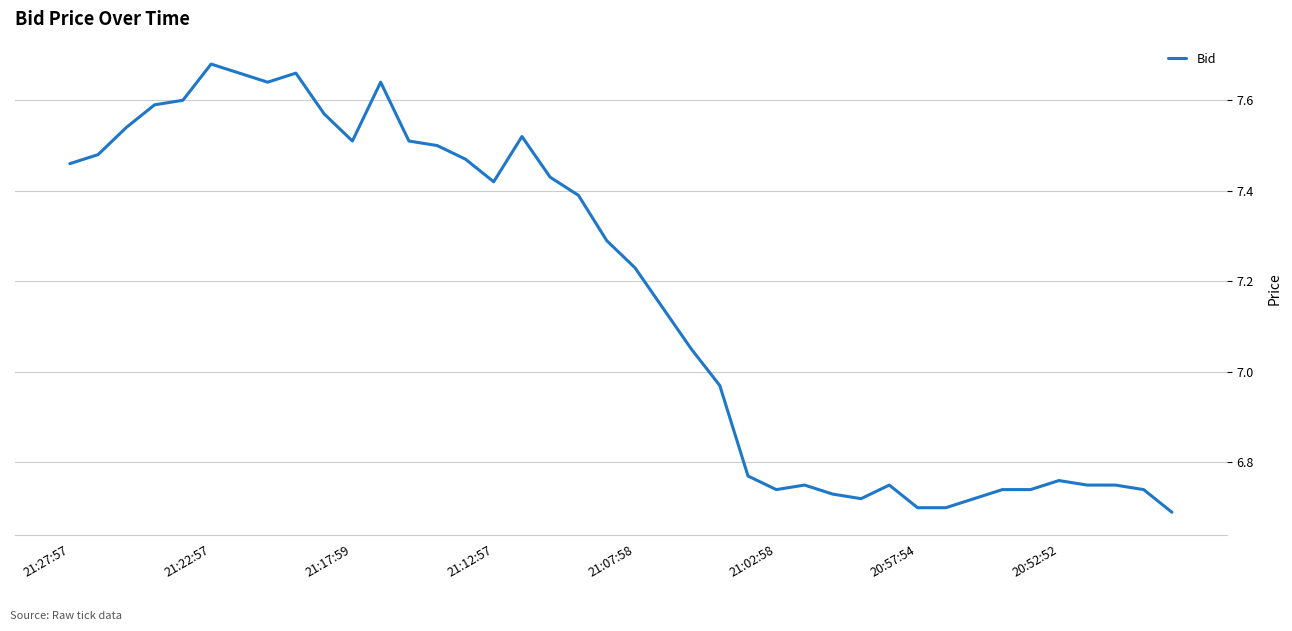

What is the difference between the maximum and minimum values?

1.0